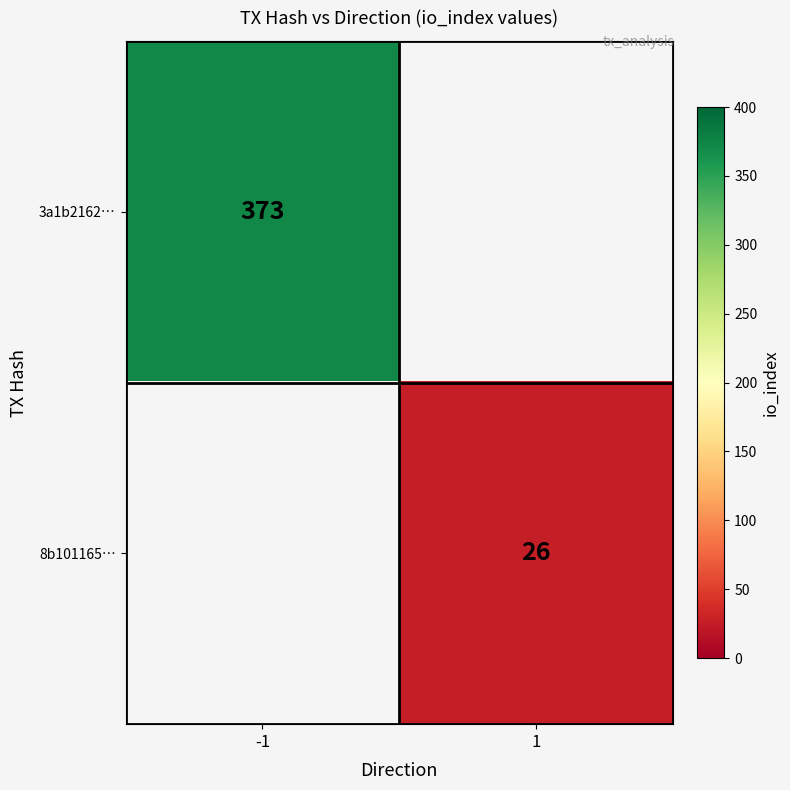

True or false: 3a1b2162… has a value of 373 at -1.

True